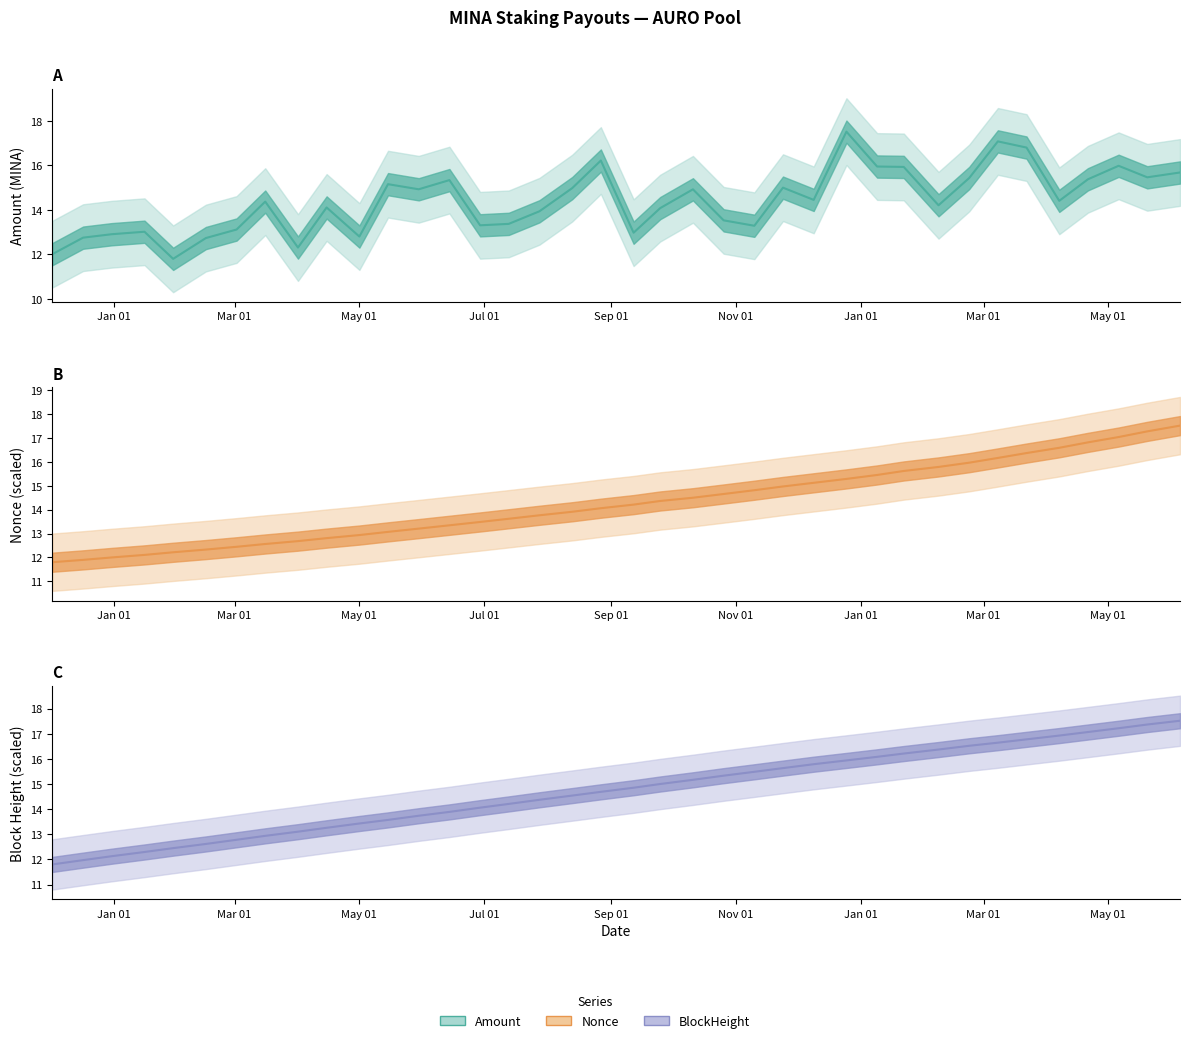

Rank the series by their average value, from lowest to highest.

Nonce (line), Amount (line), BlockHeight (line)